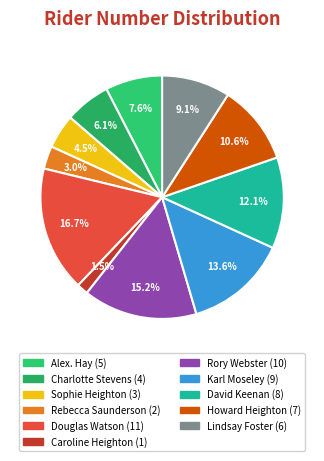

To the nearest percent, what is the difference between the largest and smallest slice percentages?

15%